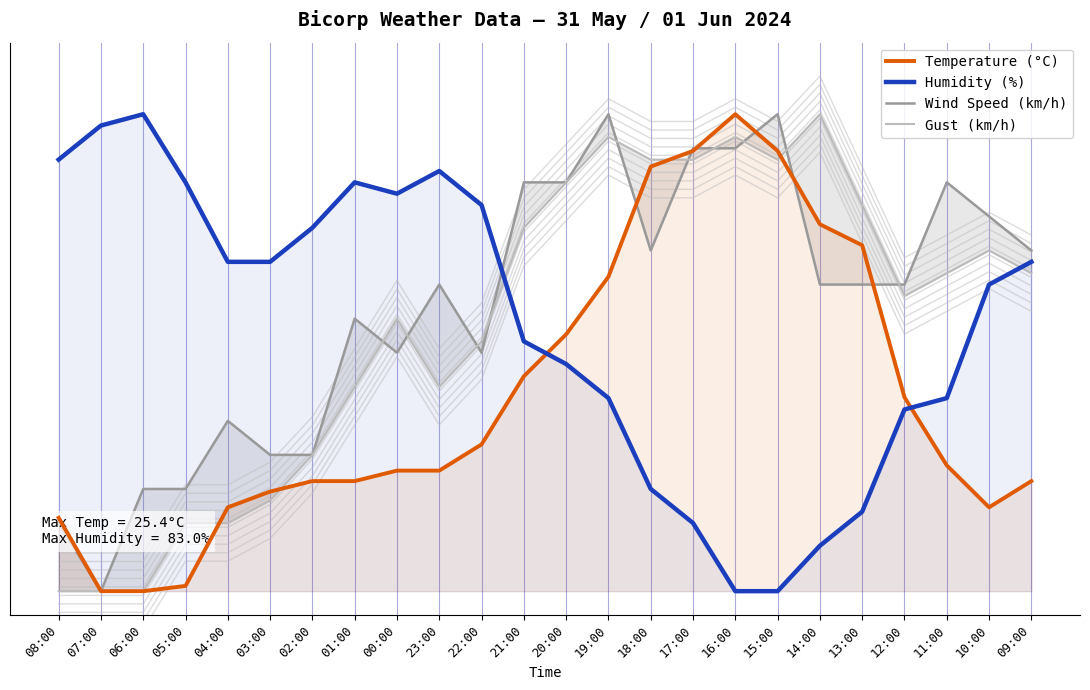

Reading right to left, transcribe all the data shown in this chart.

Temperature (°C): 09:00=23.1	10:00=17.6	11:00=26.4	12:00=40.7	13:00=72.5	14:00=76.9	15:00=92.3	16:00=100.0	17:00=92.3	18:00=89.0	19:00=65.9	20:00=53.8	21:00=45.1	22:00=30.8	23:00=25.3	00:00=25.3	01:00=23.1	02:00=23.1	03:00=20.9	04:00=17.6	05:00=1.1	06:00=0.0	07:00=0.0	08:00=15.4
Humidity (%): 09:00=69.0	10:00=64.3	11:00=40.5	12:00=38.1	13:00=16.7	14:00=9.5	15:00=0.0	16:00=0.0	17:00=14.3	18:00=21.4	19:00=40.5	20:00=47.6	21:00=52.4	22:00=81.0	23:00=88.1	00:00=83.3	01:00=85.7	02:00=76.2	03:00=69.0	04:00=69.0	05:00=85.7	06:00=100.0	07:00=97.6	08:00=90.5
Wind Speed (km/h): 09:00=71.4	10:00=78.6	11:00=85.7	12:00=64.3	13:00=64.3	14:00=64.3	15:00=100.0	16:00=92.9	17:00=92.9	18:00=71.4	19:00=100.0	20:00=85.7	21:00=85.7	22:00=50.0	23:00=64.3	00:00=50.0	01:00=57.1	02:00=28.6	03:00=28.6	04:00=35.7	05:00=21.4	06:00=21.4	07:00=0.0	08:00=14.3
Gust (km/h): 09:00=66.7	10:00=71.4	11:00=66.7	12:00=61.9	13:00=81.0	14:00=100.0	15:00=90.5	16:00=95.2	17:00=90.5	18:00=90.5	19:00=95.2	20:00=85.7	21:00=76.2	22:00=52.4	23:00=42.9	00:00=57.1	01:00=42.9	02:00=28.6	03:00=19.0	04:00=14.3	05:00=14.3	06:00=0.0	07:00=0.0	08:00=0.0